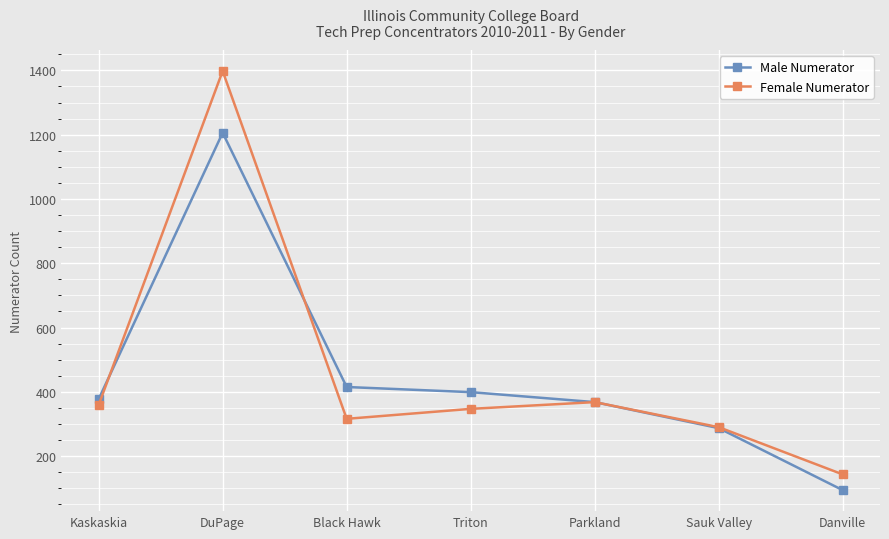

What is the label of the 3rd point from the left?

Black Hawk